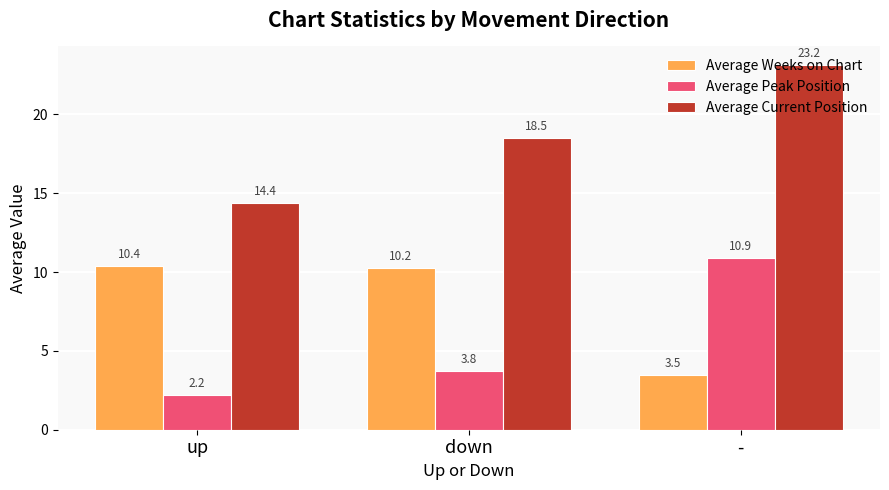

How many bars are there in total?

9